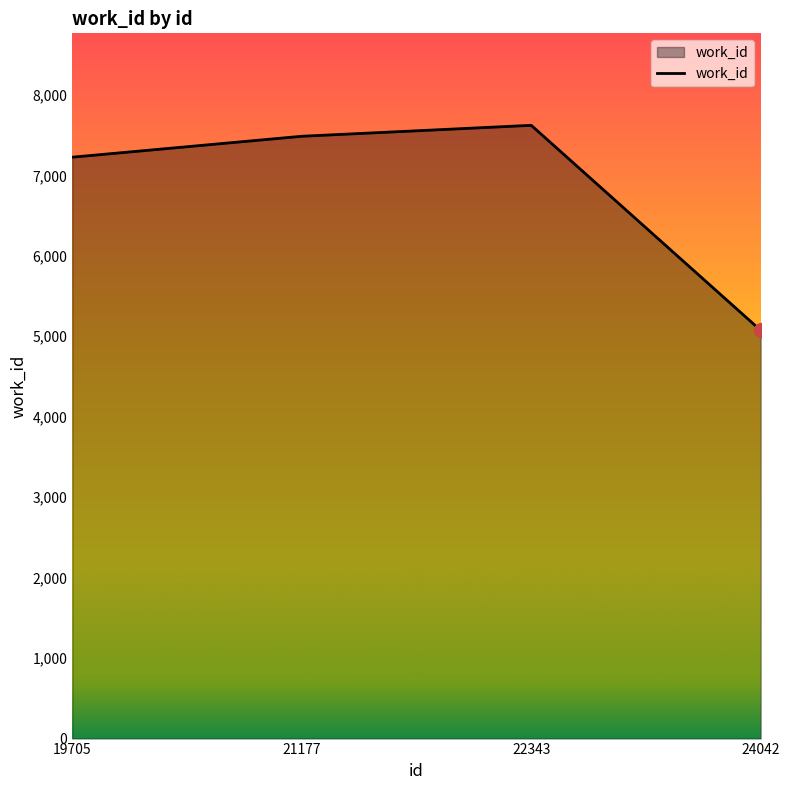

What is the sum of all values?

27407